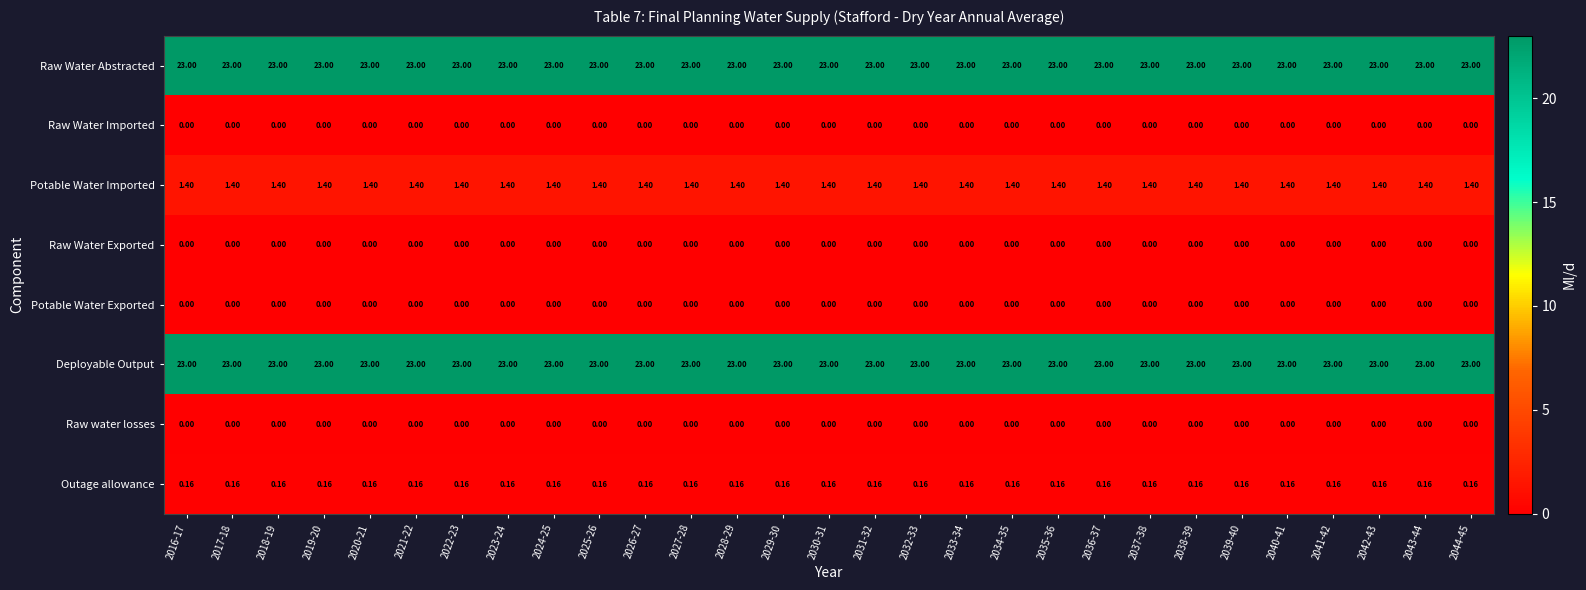

Is the value of Raw Water Abstracted at 2022-23 greater than the value of Raw Water Imported at 2024-25?

Yes